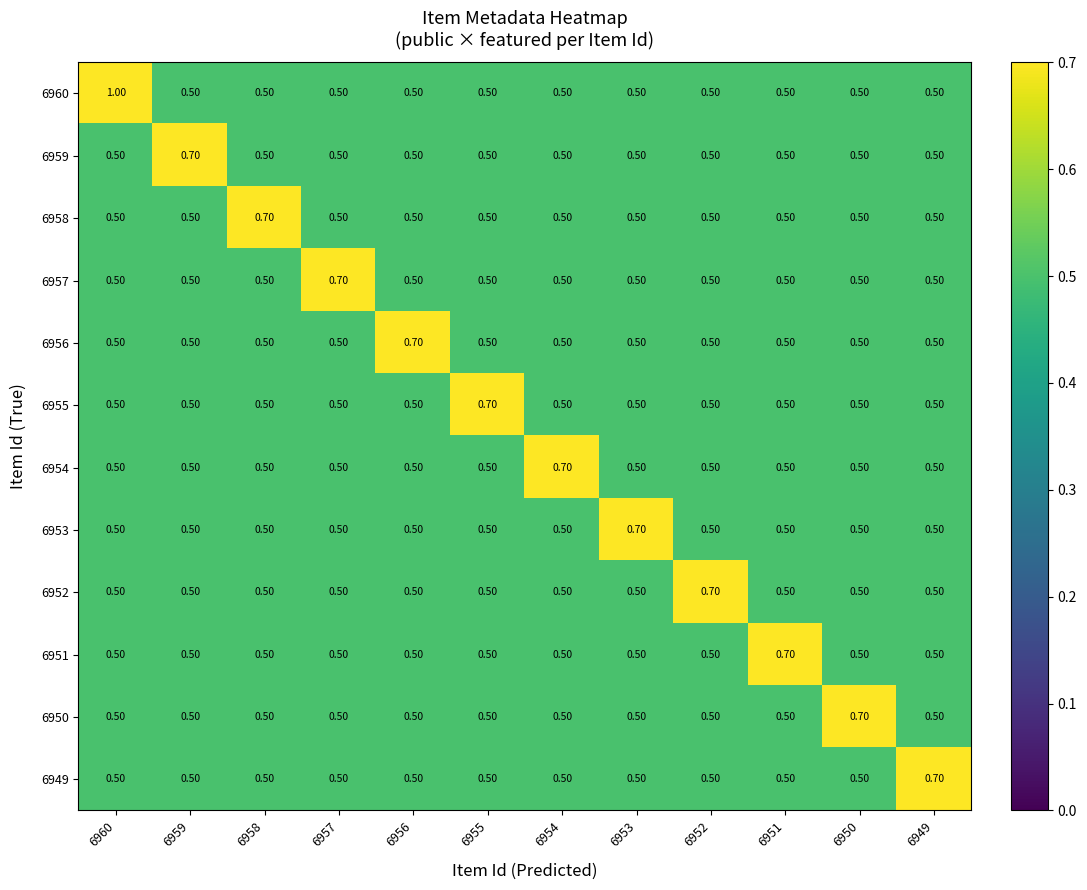

What is the sum of all 6949 values?

6.2